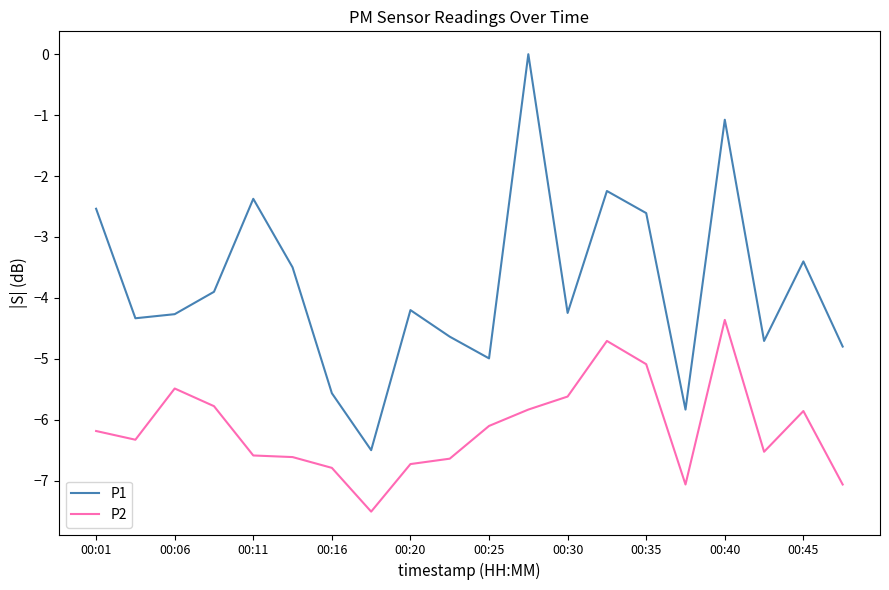

List the series in order of their peak value, lowest first.

P2, P1